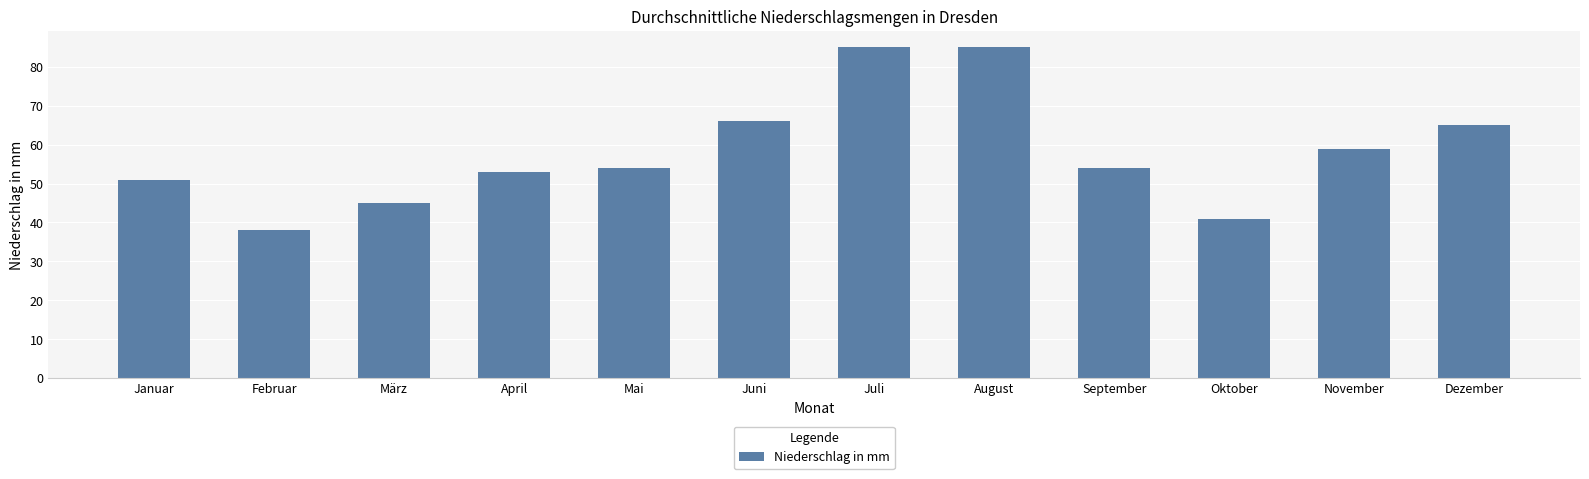

The chart shows a value of 25 at März. True or false?

False